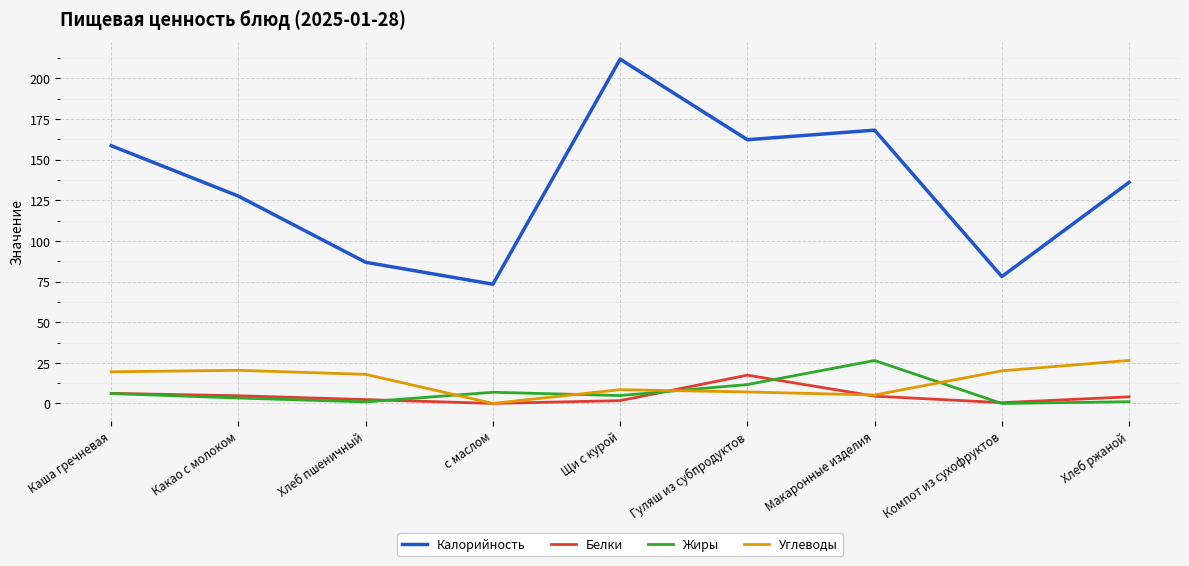

What is the difference between the Белки values at с маслом and Гуляш из субпродуктов?

17.4